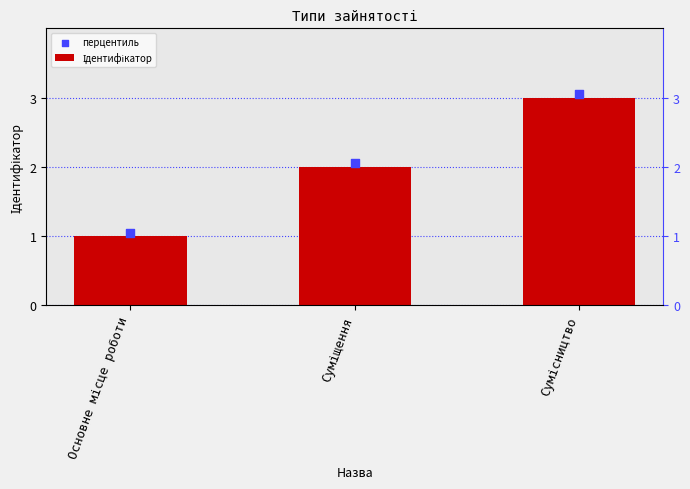

Which series has the largest total across all categories?

перцентиль